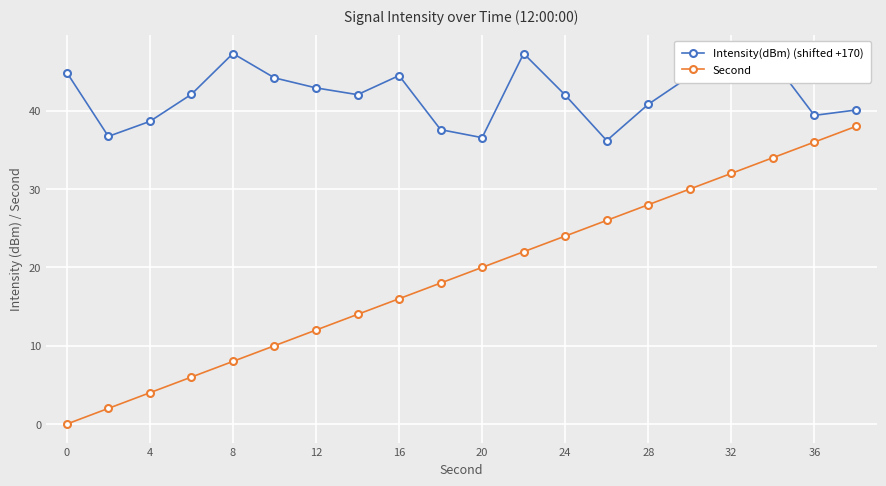

Which series has the largest total across all categories?

Intensity(dBm) (shifted +170)